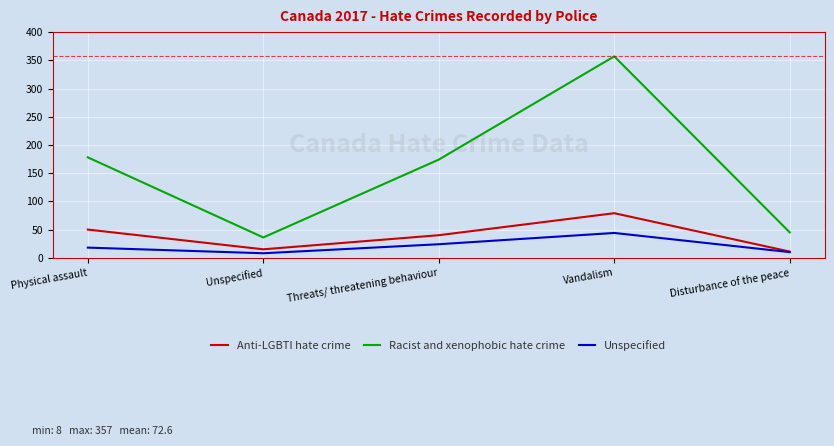

How many interior local valleys does the Unspecified series have?

1